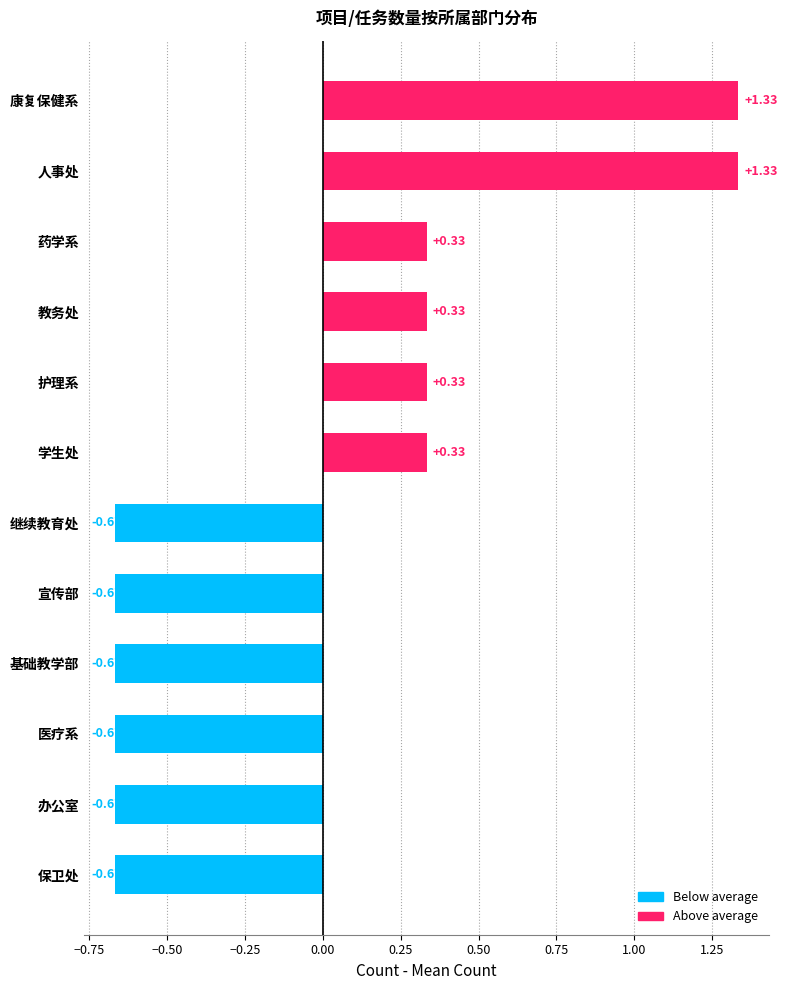

Between 康复保健系 and 办公室, which is larger?

康复保健系